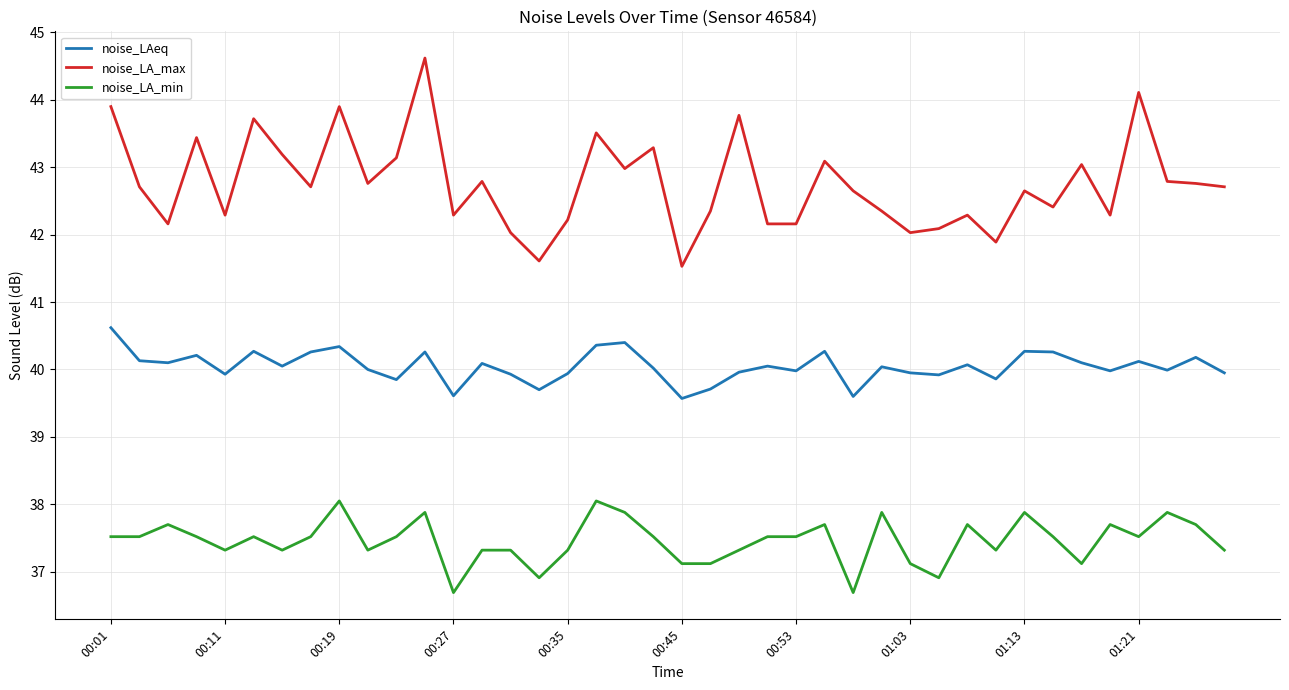

What is the minimum value for noise_LA_min?

36.7